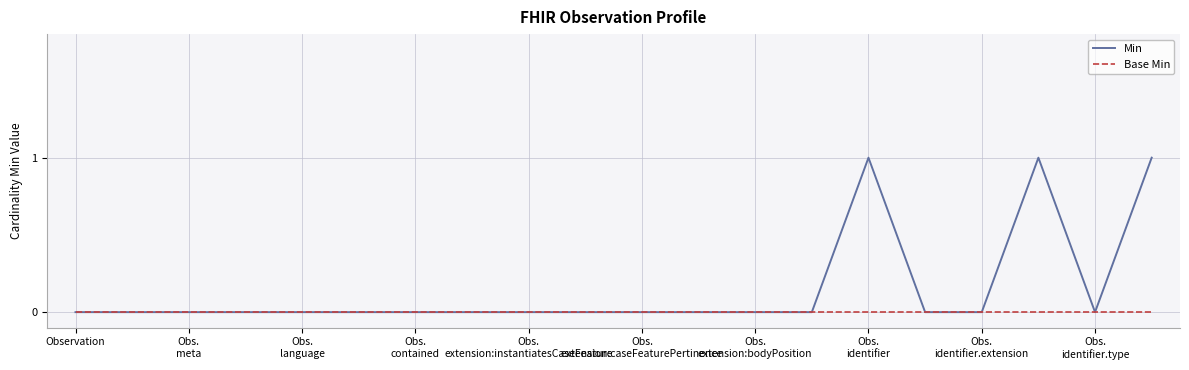

Rank the series by their maximum value, from highest to lowest.

Min, Base Min